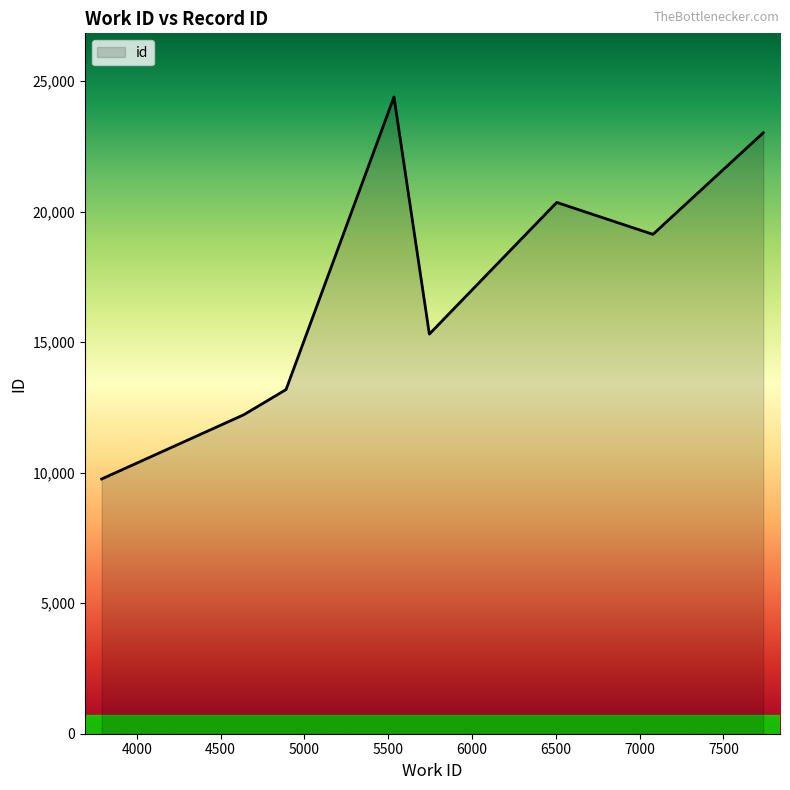

What is the greatest value displayed?

24385